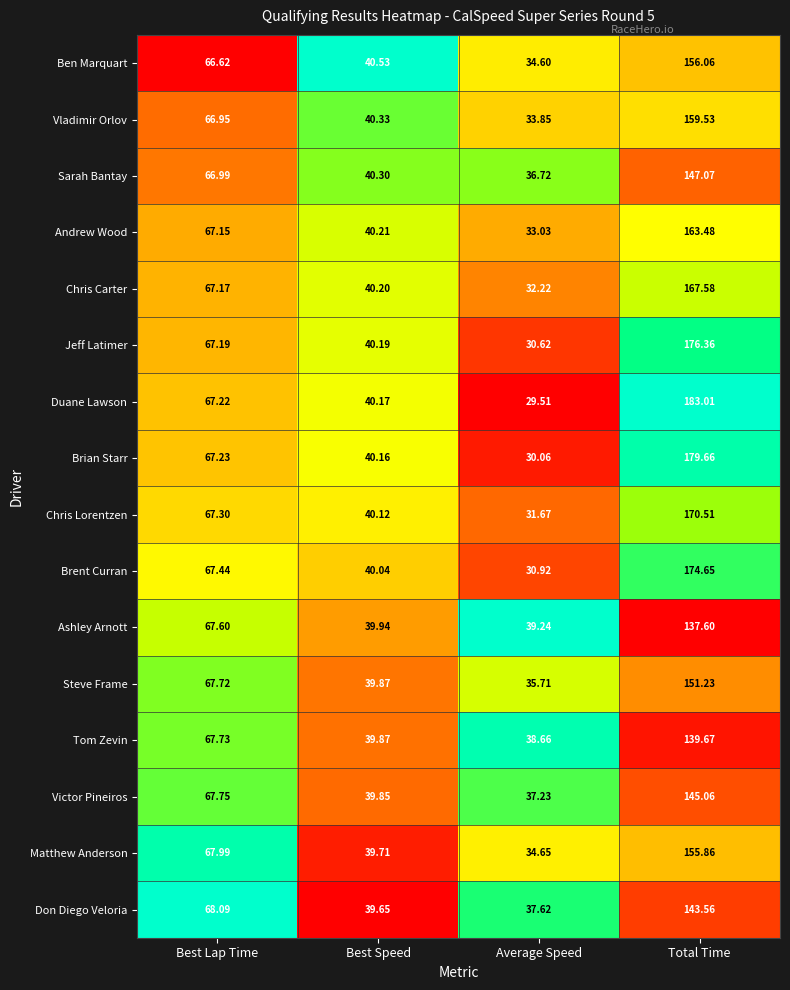

Count the number of categories in the chart.

4